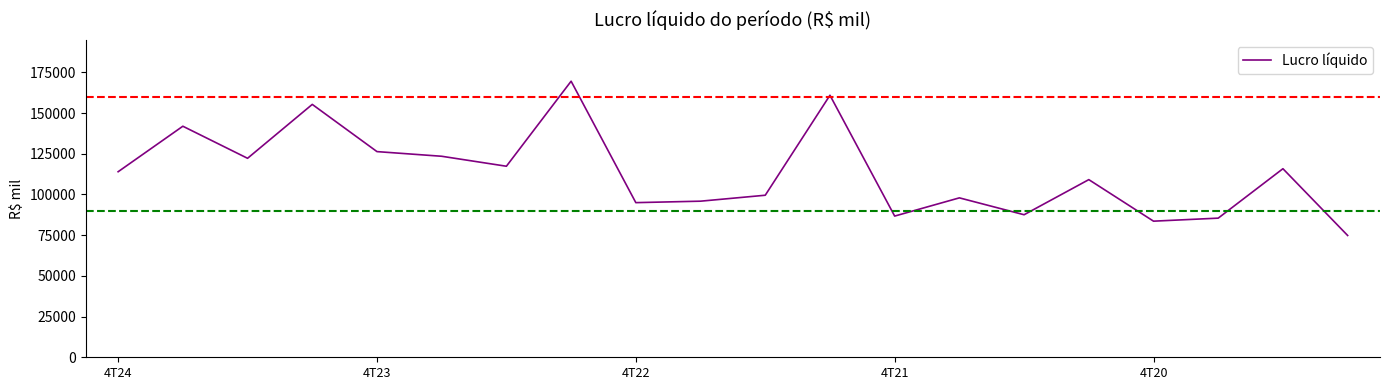

How many lines are shown in the chart?

1